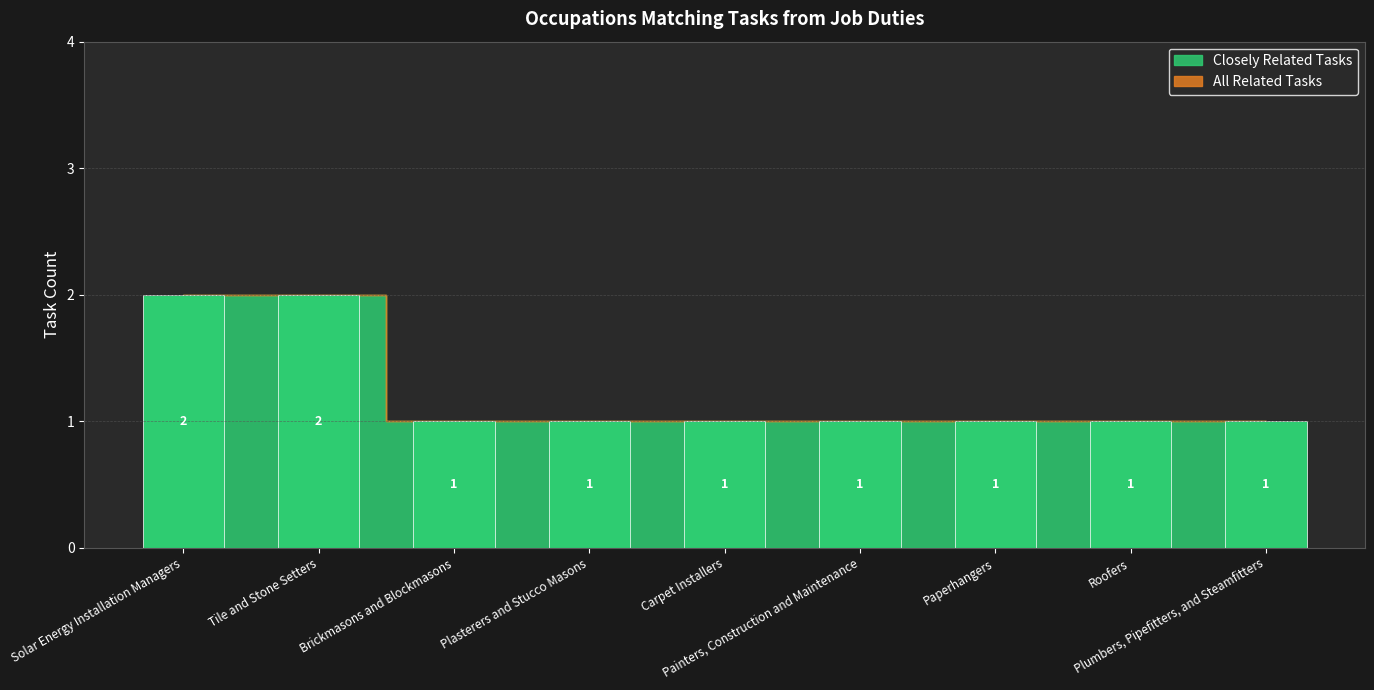

What is the minimum value shown in the chart?

1